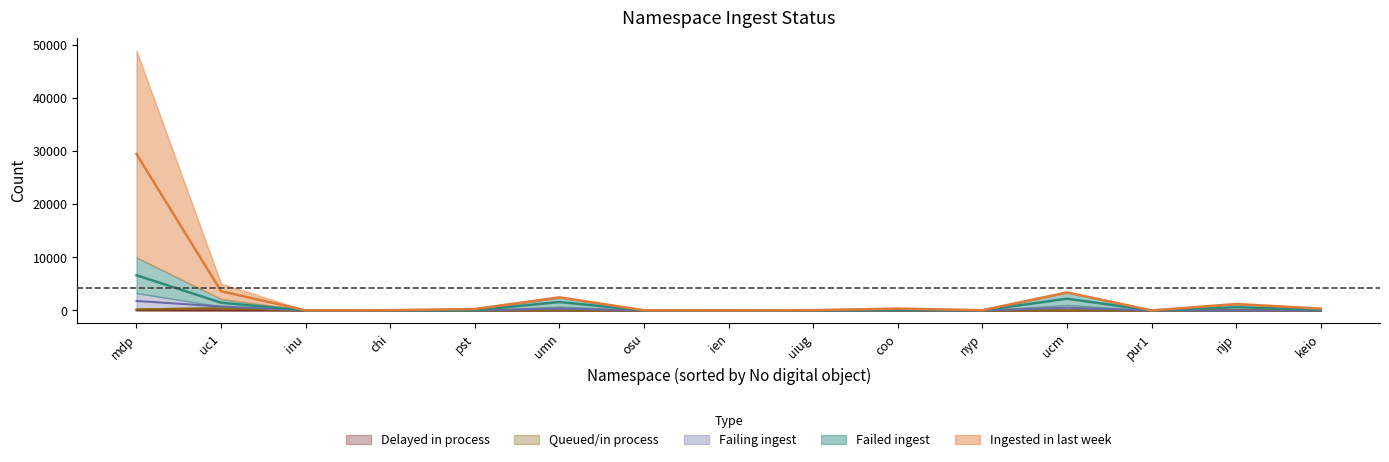

At which category does the chart reach its peak across all series?

mdp